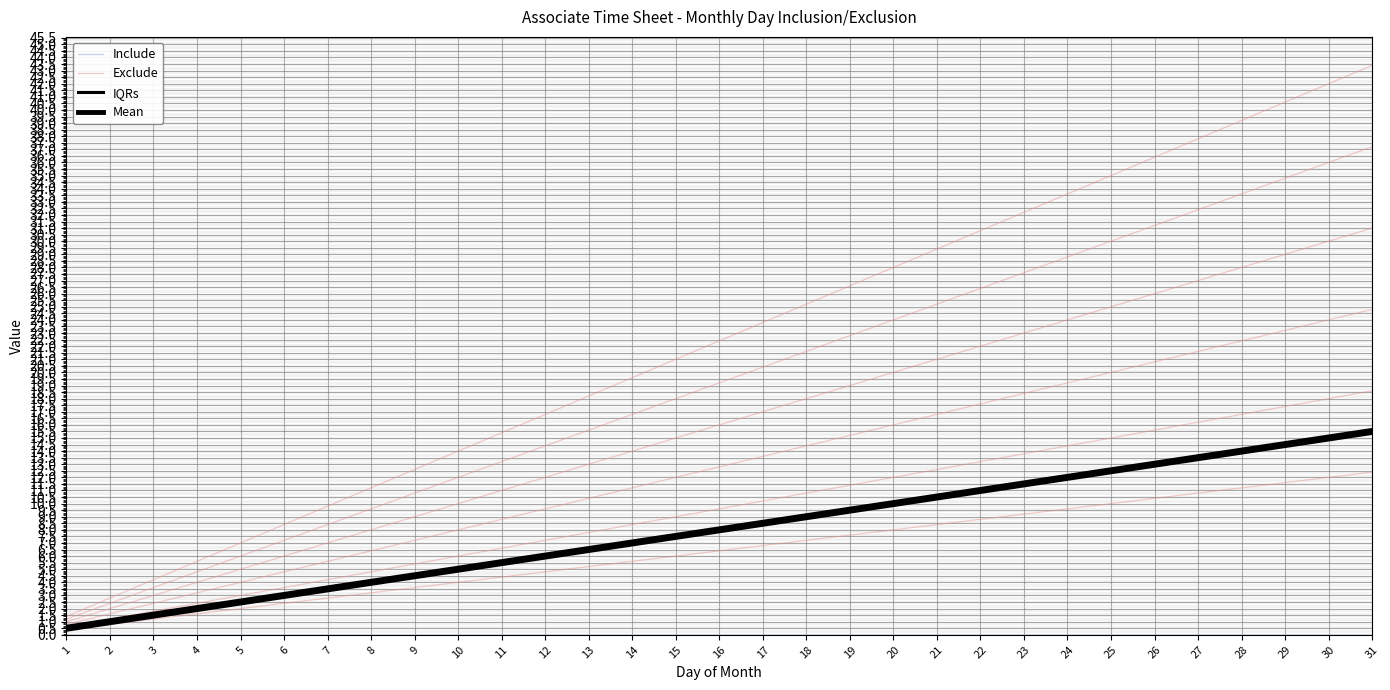

Between 4 and 9, which series saw the biggest shift?

Exclude